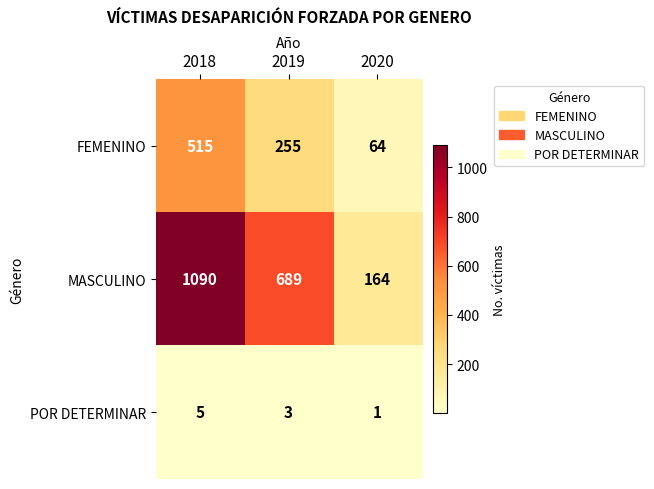

What is the sum of all FEMENINO values?

834